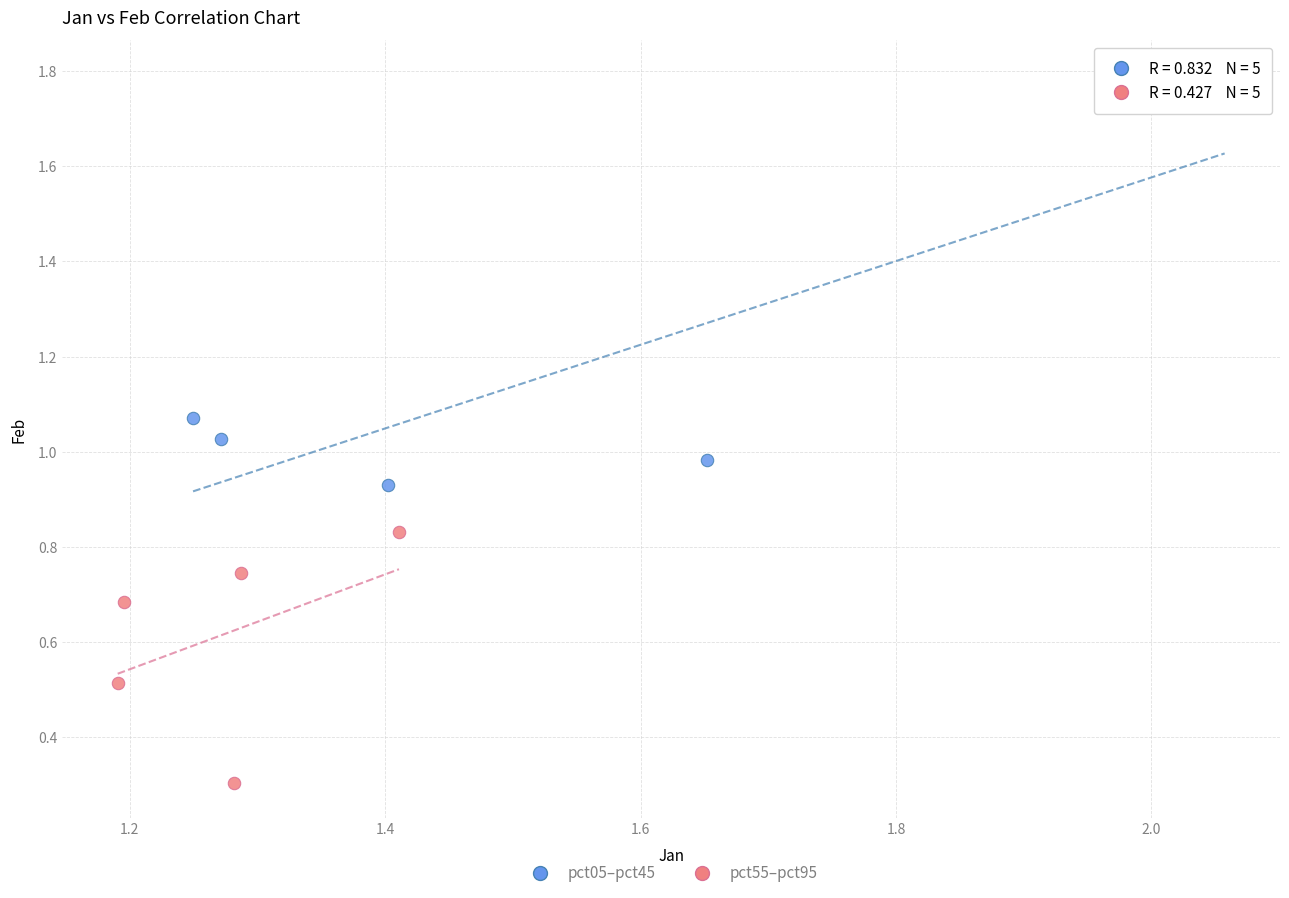

Which series contains the highest Y value?

pct05–pct45